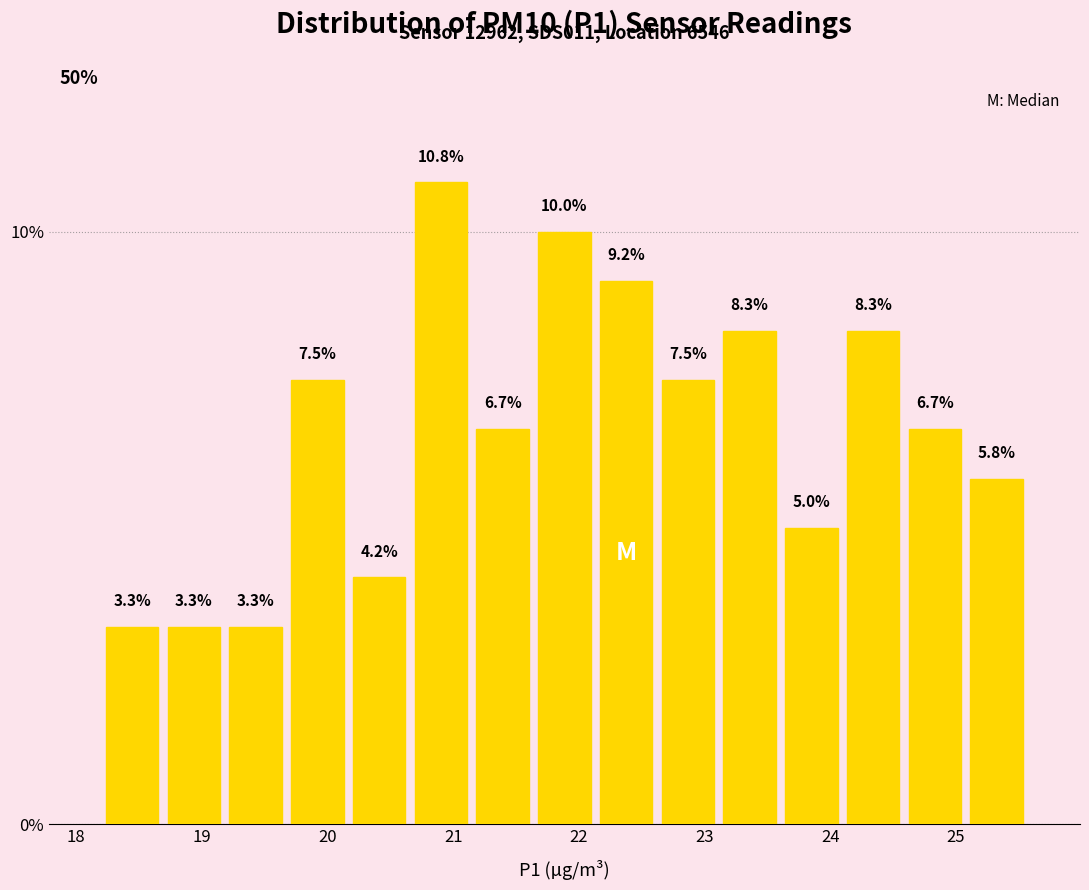

What is the height of the bar covering 23.6 to 24.1 on the x-axis? The bar edges are not printed on the chart, so give them approximately, as read against the axis.

5.0